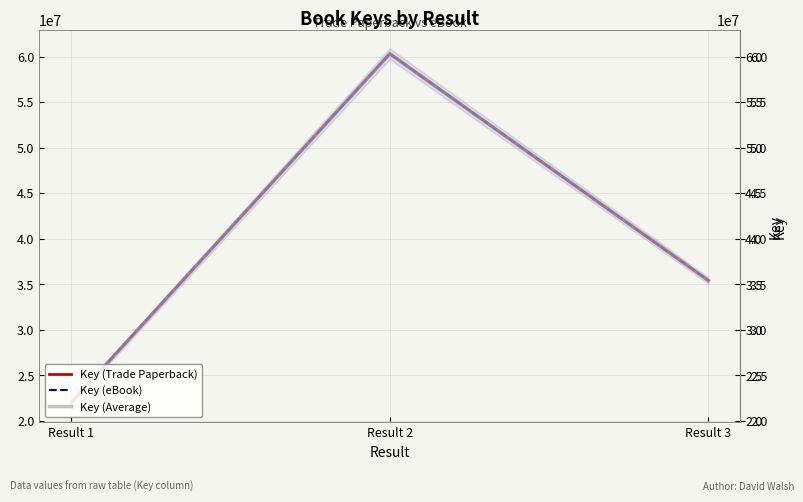

What is the minimum value shown in the chart?

22012044